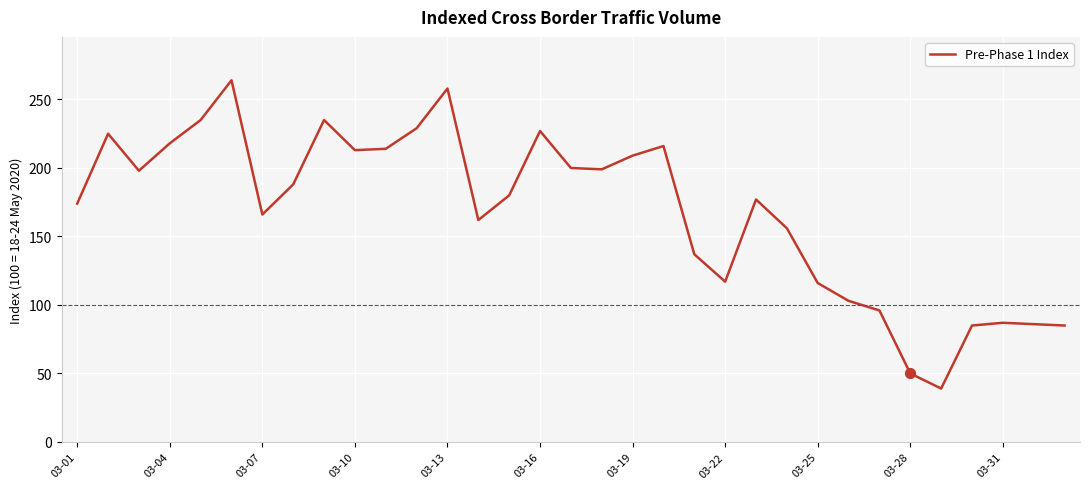

What is the difference between the maximum and minimum values?

225